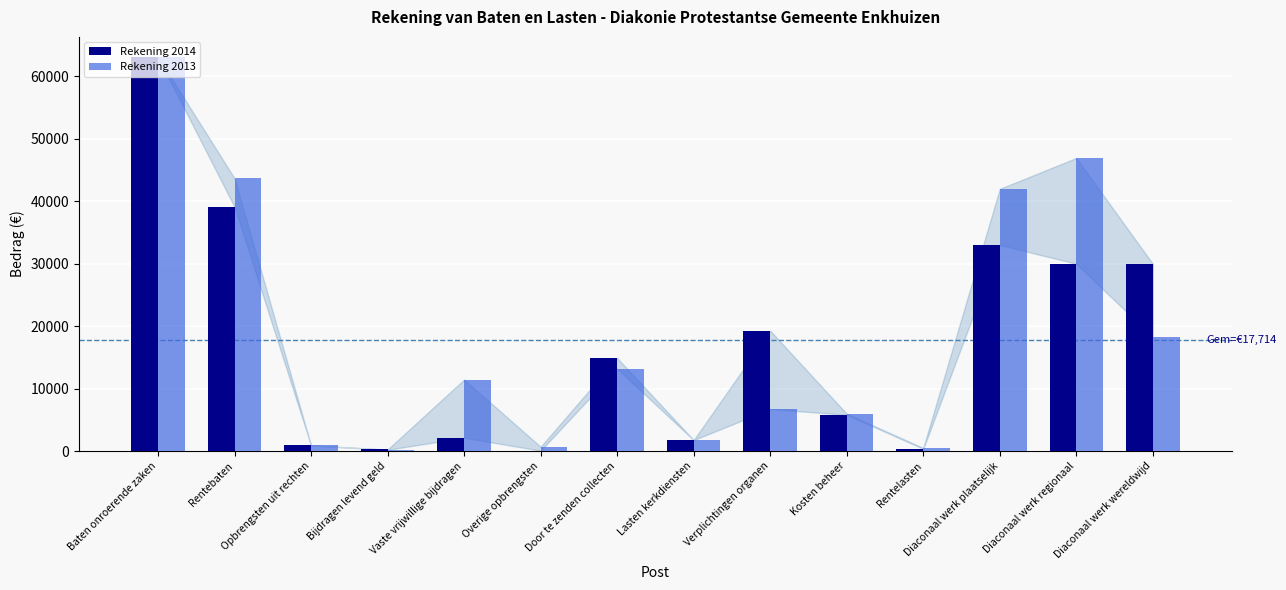

What is the maximum value shown in the chart?

63147